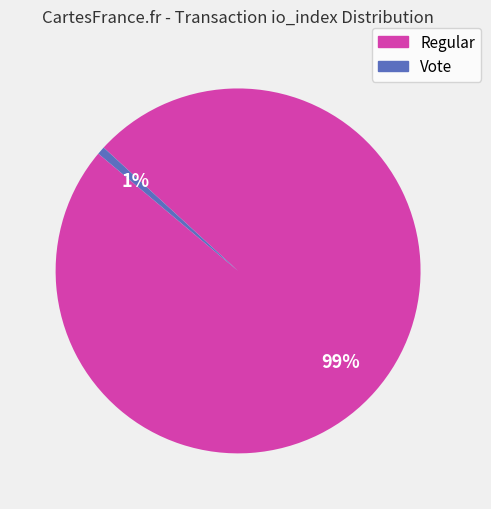

To the nearest percent, what is the average slice percentage?

50%